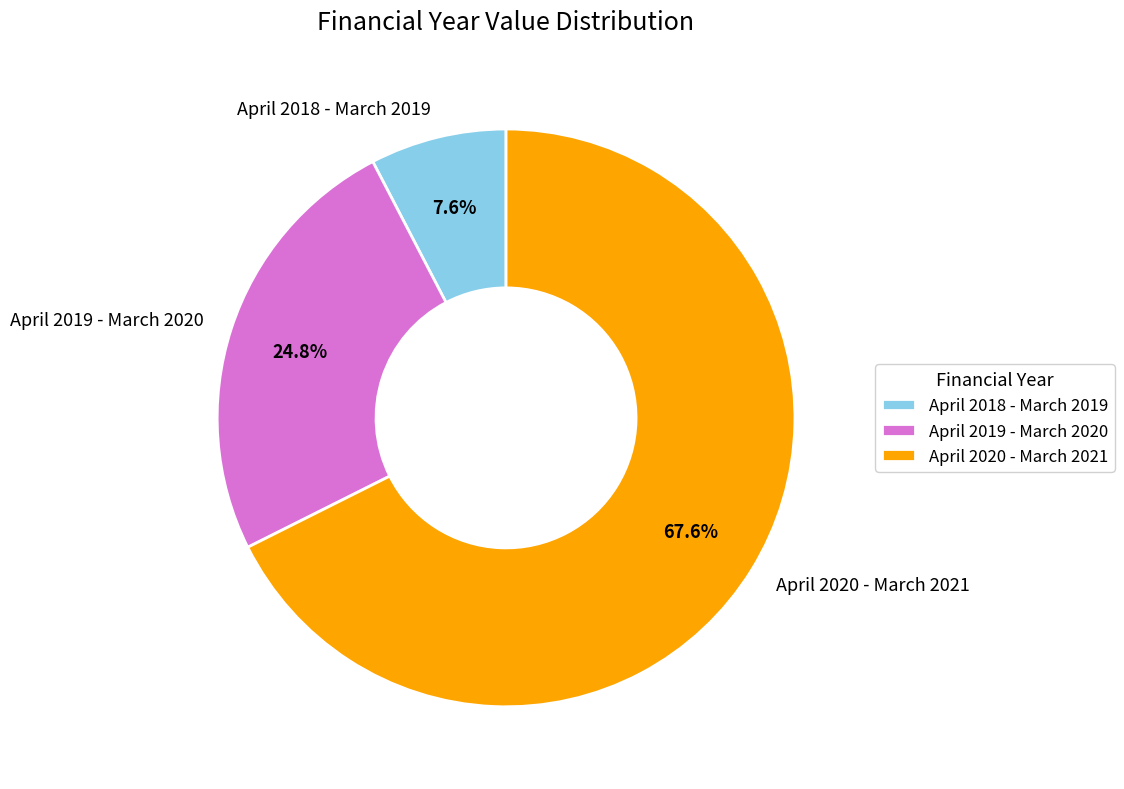

How many segments does this pie chart have?

3